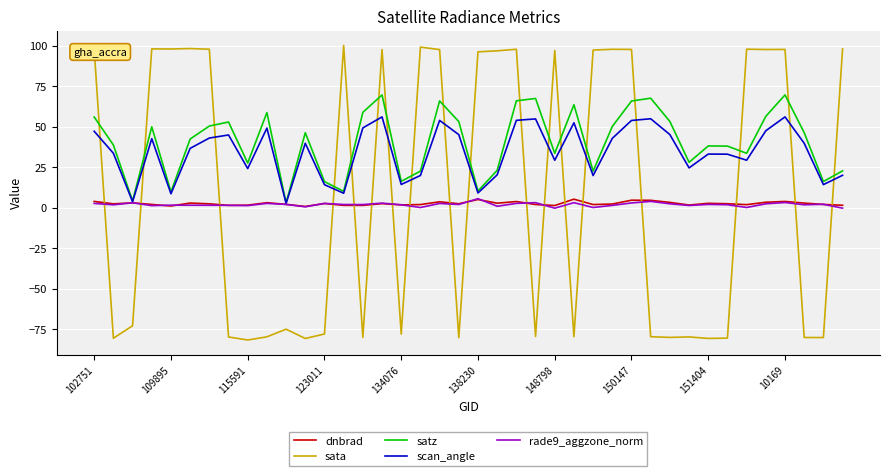

What are all the series names shown in the legend?

dnbrad, sata, satz, scan_angle, rade9_aggzone_norm